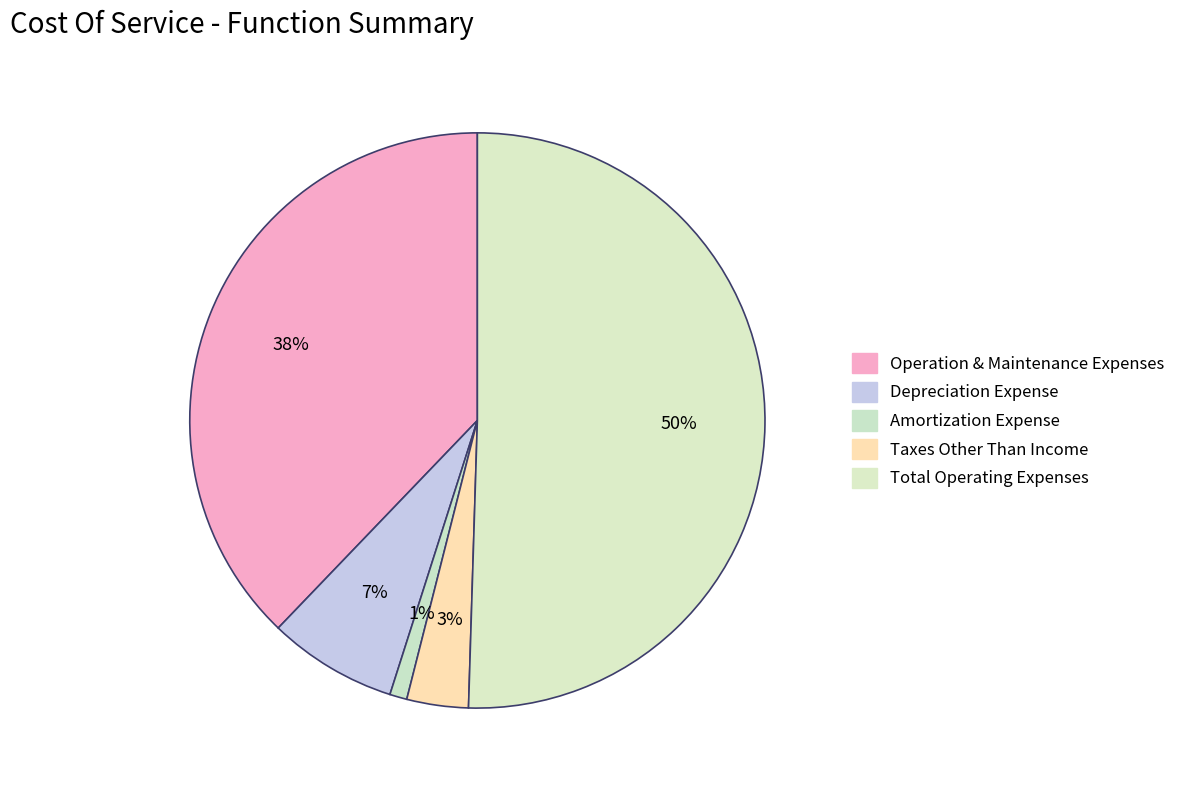

True or false: Operation & Maintenance Expenses accounts for 38% of the total.

True